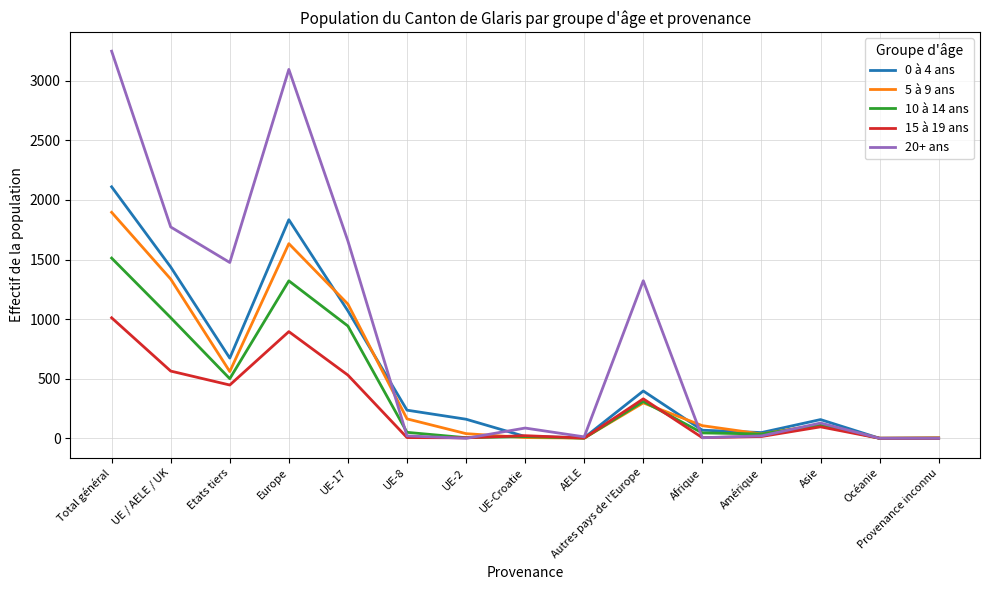

At which category does 10 à 14 ans reach its first local peak?

Europe